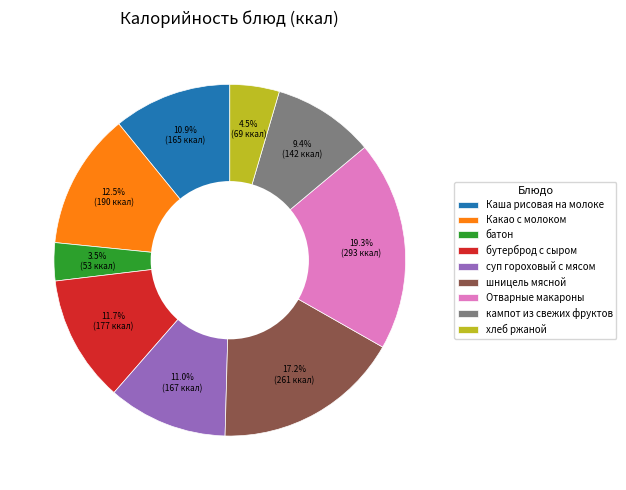

Which category has the smallest portion of the pie?

батон